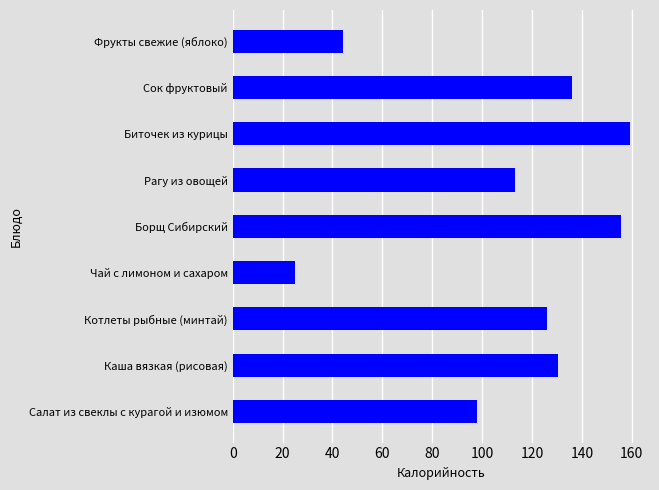

Are the bars grouped side by side (vs. stacked)?

No